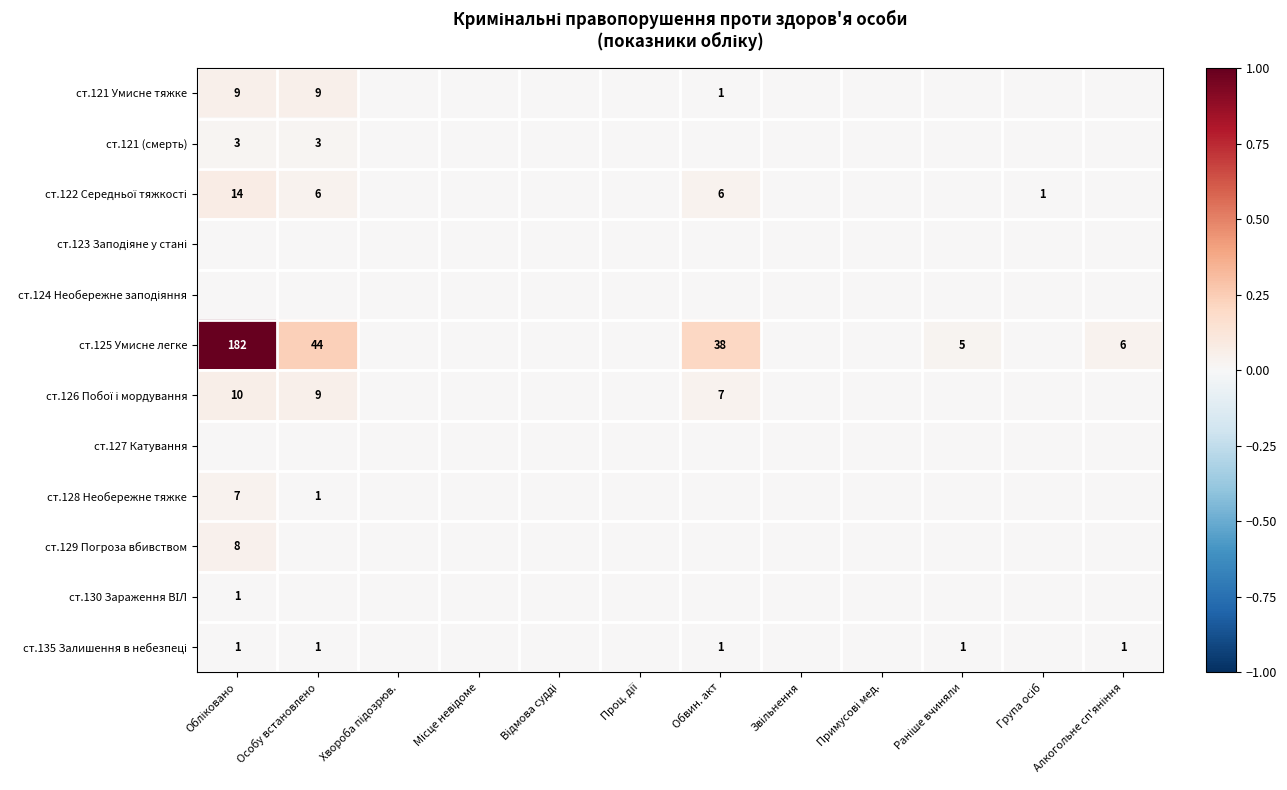

True or false: ст.128 Необережне тяжке has a value of 1 at Особу встановлено.

True